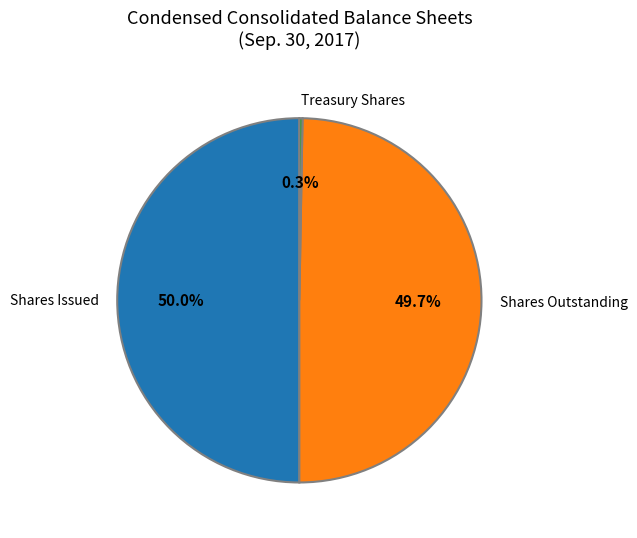

What is the smallest slice in the pie chart?

Treasury Shares